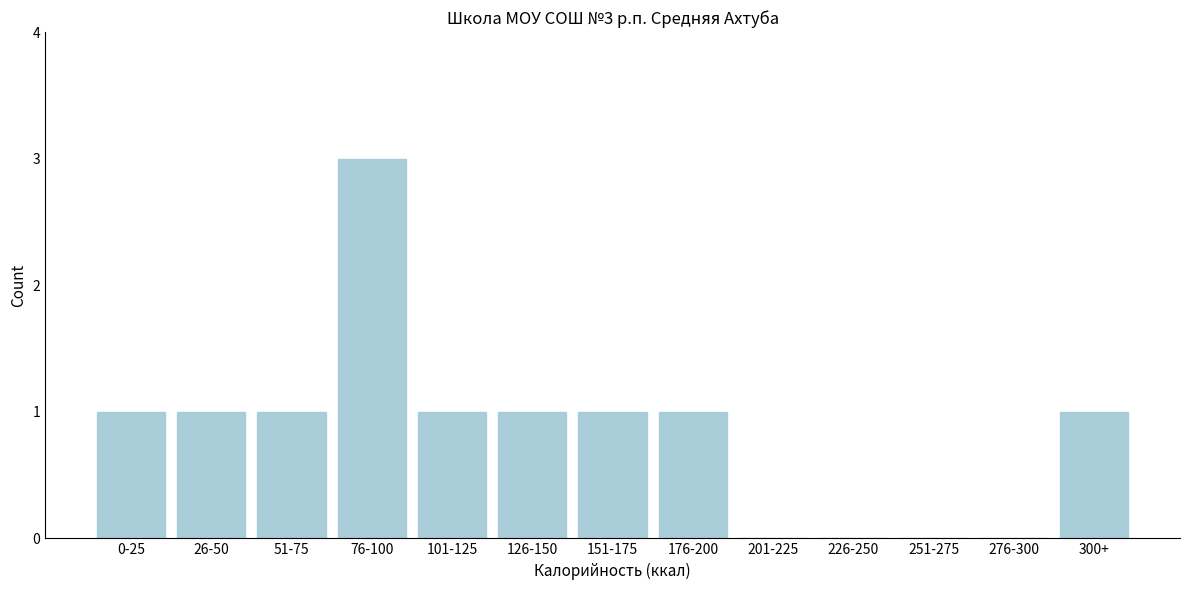

Reading right to left, what are all the values shown in this chart?

300+=1	276-300=0	251-275=0	226-250=0	201-225=0	176-200=1	151-175=1	126-150=1	101-125=1	76-100=3	51-75=1	26-50=1	0-25=1